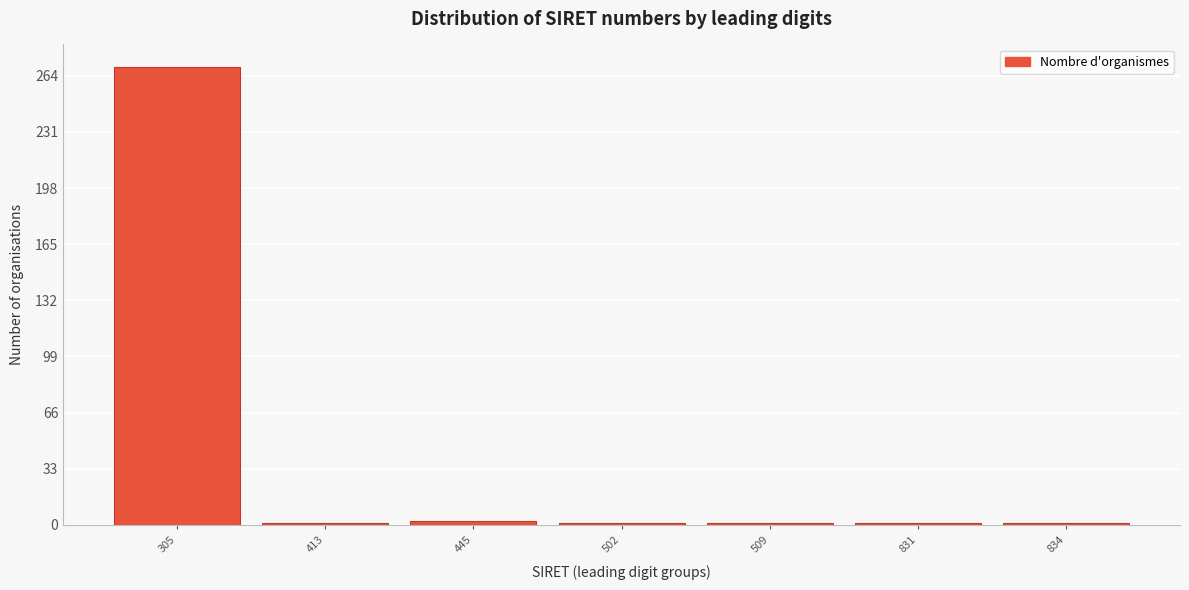

Is it true that the value at 305 is 269?

True